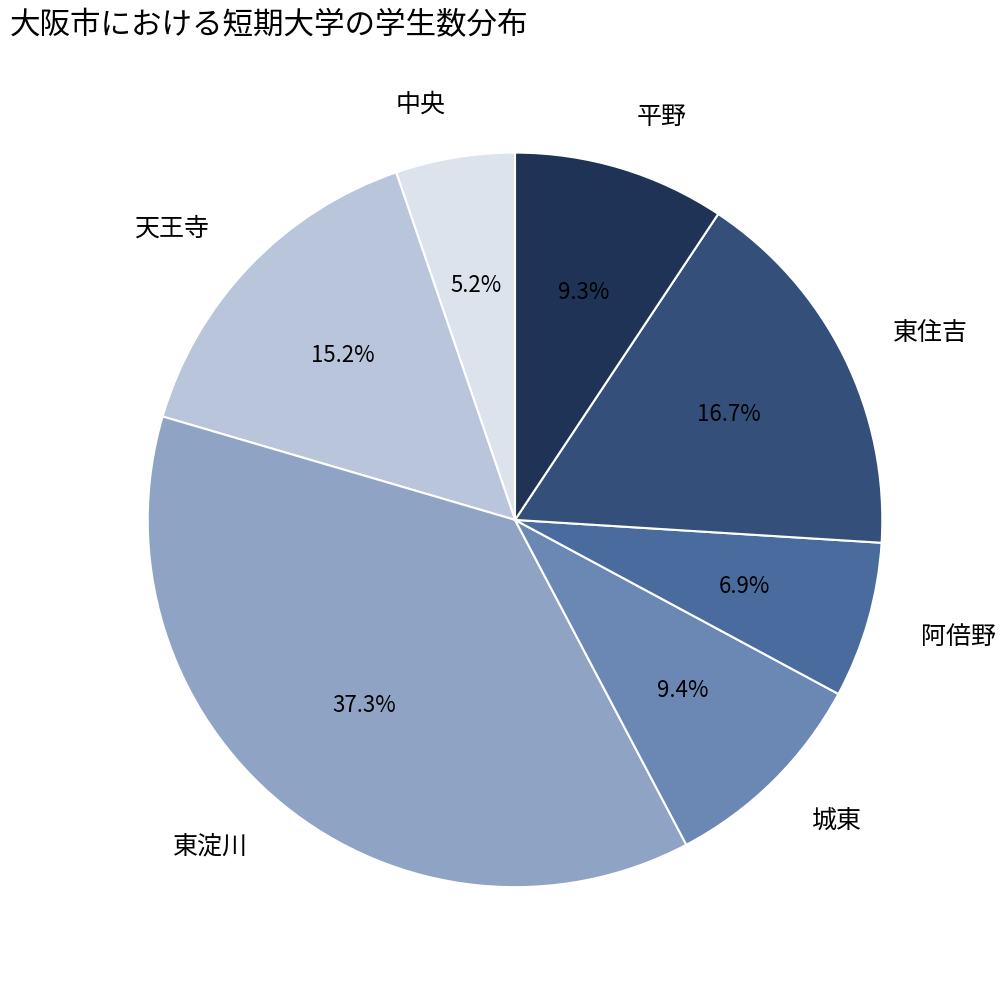

To the nearest percent, what portion does 中央 represent?

5%